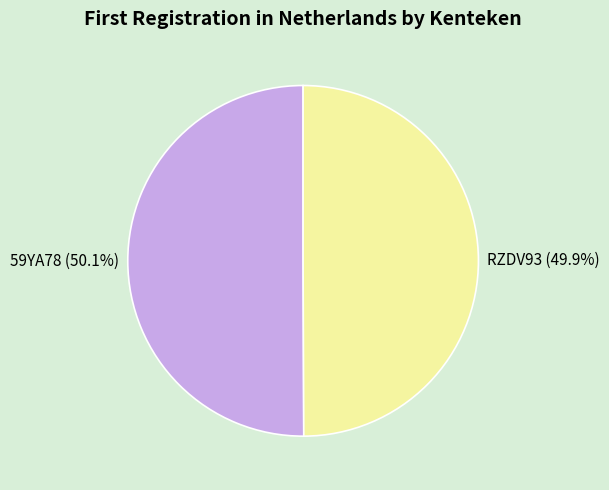

Count the number of slices in the pie.

2